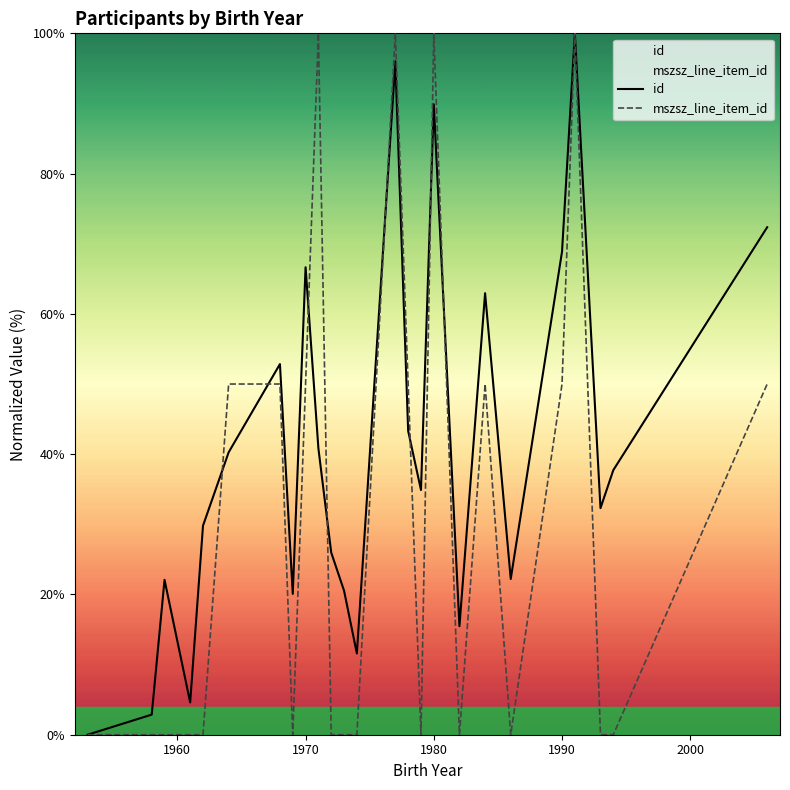

Reading left to right, what are all the values shown in this chart?

id: 0.0	2.9	22.1	4.6	29.8	40.3	52.8	20.1	66.7	40.8	26.0	20.5	11.6	96.0	43.3	34.9	89.9	15.5	62.9	22.2	68.9	100.0	32.3	37.7	72.4
mszsz_line_item_id: 0.0	0.0	0.0	0.0	0.0	50.0	50.0	0.0	50.0	100.0	0.0	0.0	0.0	100.0	50.0	0.0	100.0	0.0	50.0	0.0	50.0	100.0	0.0	0.0	50.0